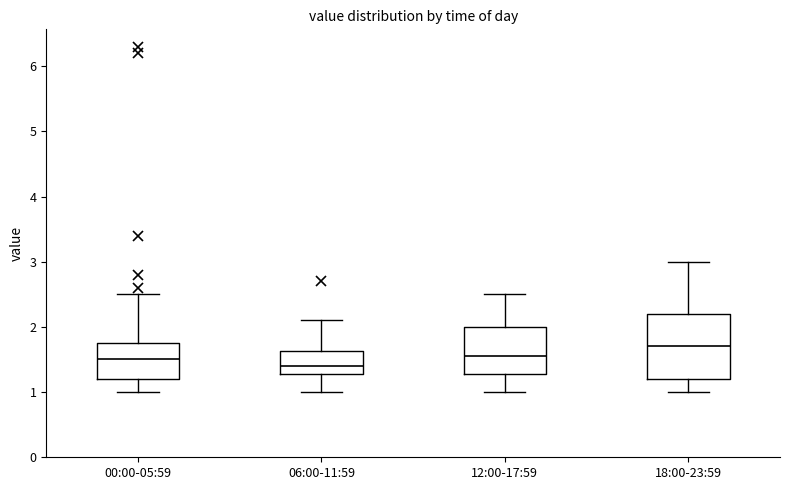

Which box has the lowest median line?

06:00-11:59